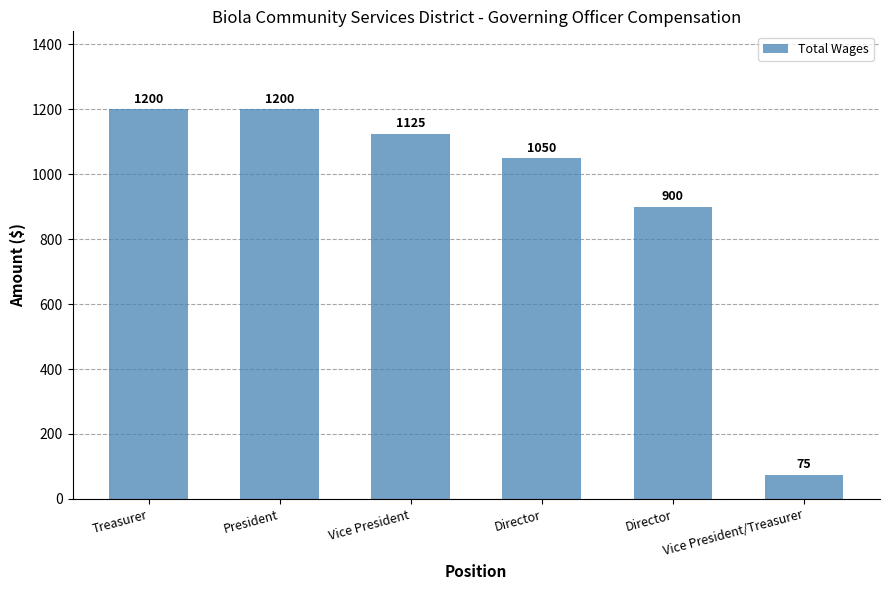

Reading right to left, transcribe all the data shown in this chart.

Vice President/Treasurer=75	Director=900	Director=1050	Vice President=1125	President=1200	Treasurer=1200